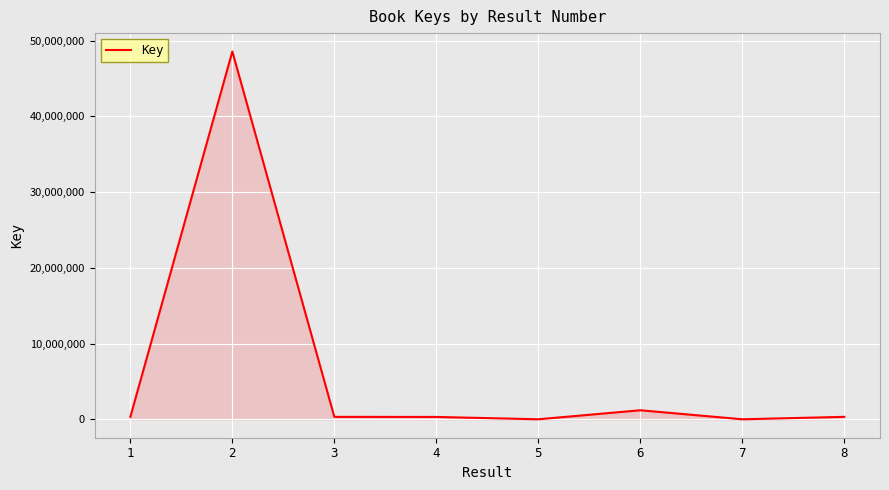

What is the average value?

6382414